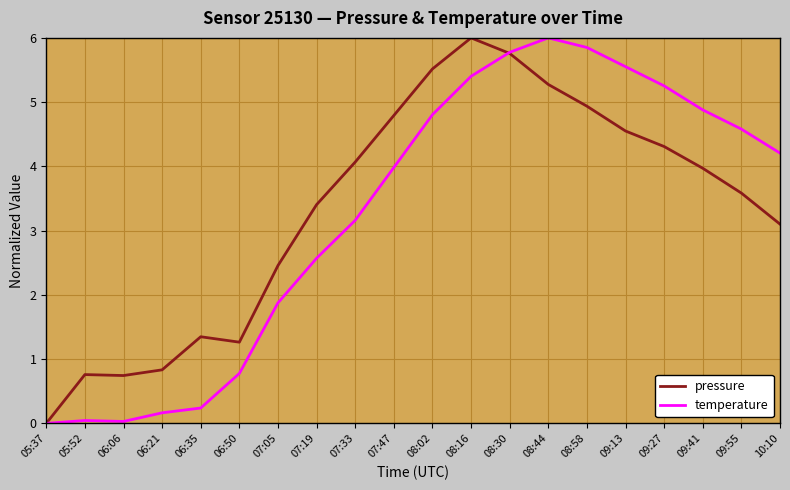

What is the difference between the second highest and second lowest values in the temperature series?

5.8